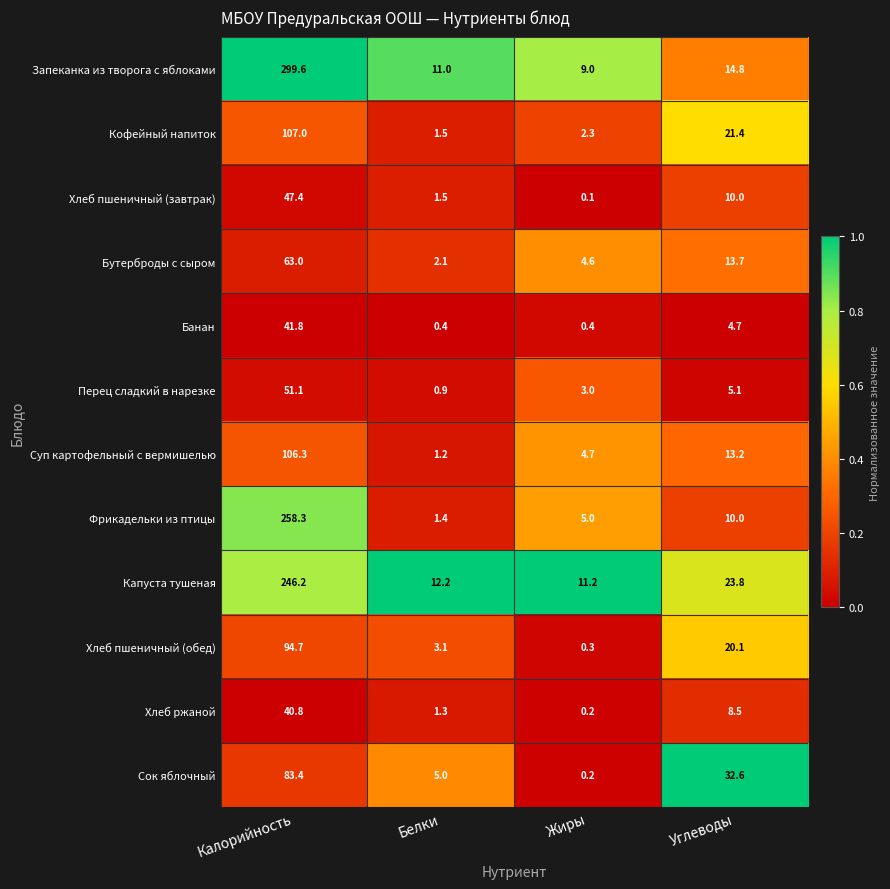

What is the difference between the maximum and minimum values in the Хлеб пшеничный (завтрак) series?

47.3